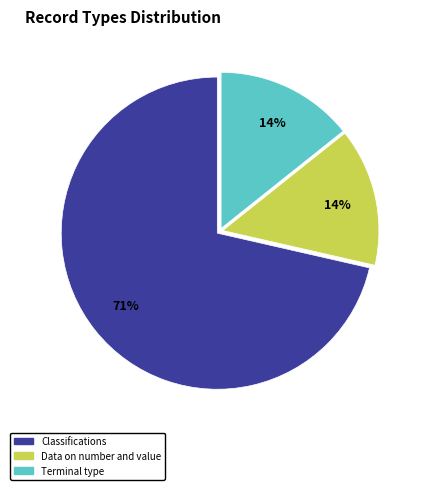

How many slices are in this pie chart?

3